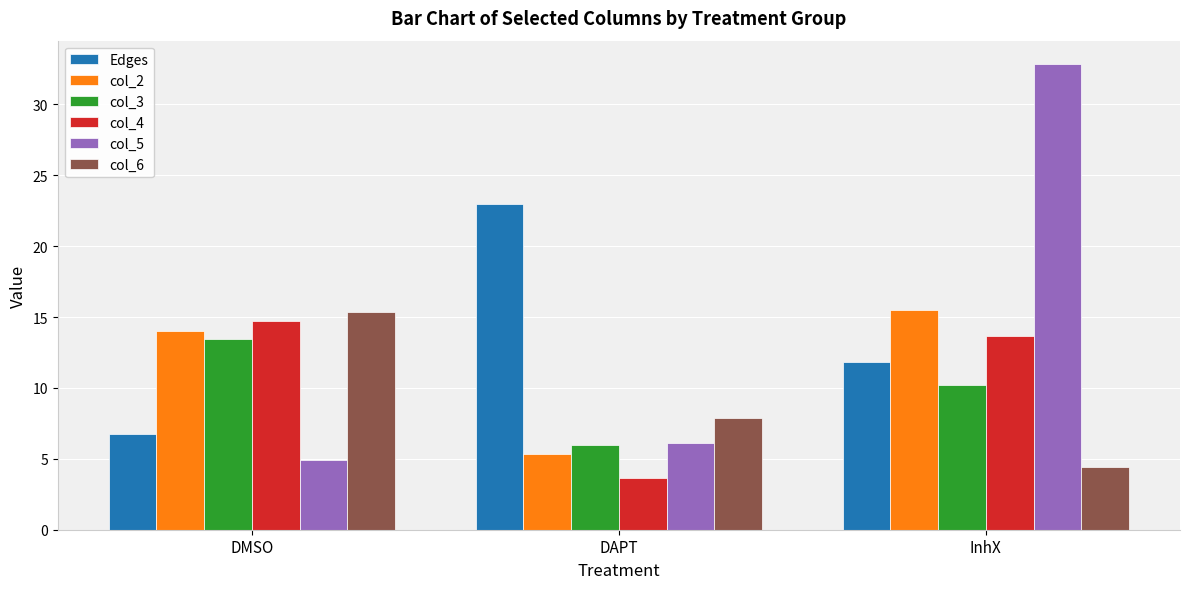

At which category is the sum across all series the highest?

InhX